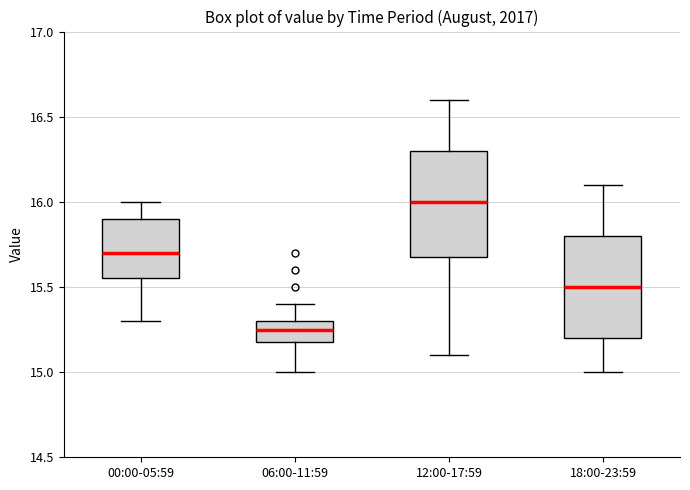

Reading left to right, read every box against the y-axis: the position of its median line, the range the box covers, and the ends of its whiskers. The values are not printed on the chart, so give them approximately, as read against the axis.

00:00-05:59: median 15.70, box 15.55 to 15.90, whiskers 15.30 to 16.00
06:00-11:59: median 15.25, box 15.20 to 15.30, whiskers 15.00 to 15.40
12:00-17:59: median 16.00, box 15.70 to 16.30, whiskers 15.10 to 16.60
18:00-23:59: median 15.50, box 15.20 to 15.80, whiskers 15.00 to 16.10